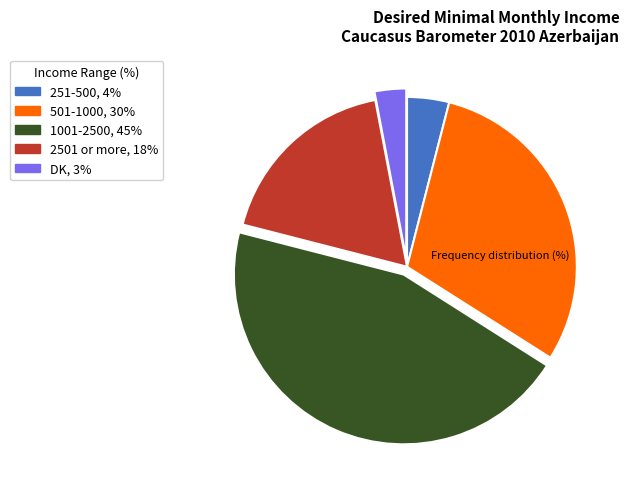

How many segments does this pie chart have?

5